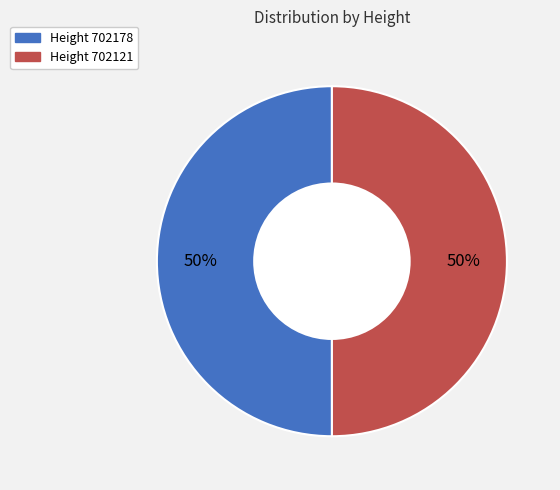

How many slices are in this pie chart?

2